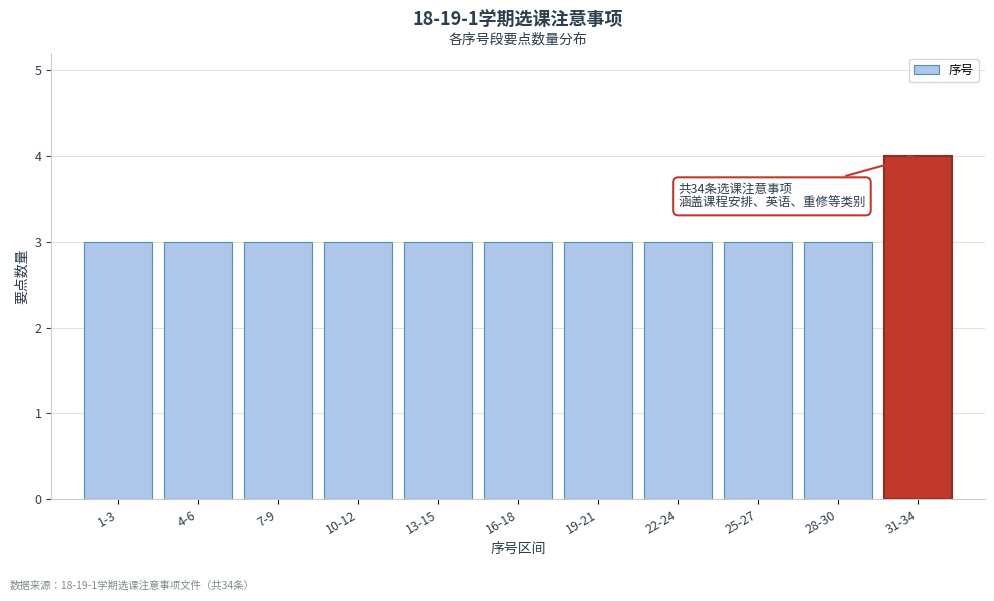

Reading left to right, transcribe all the data shown in this chart.

3	3	3	3	3	3	3	3	3	3	4